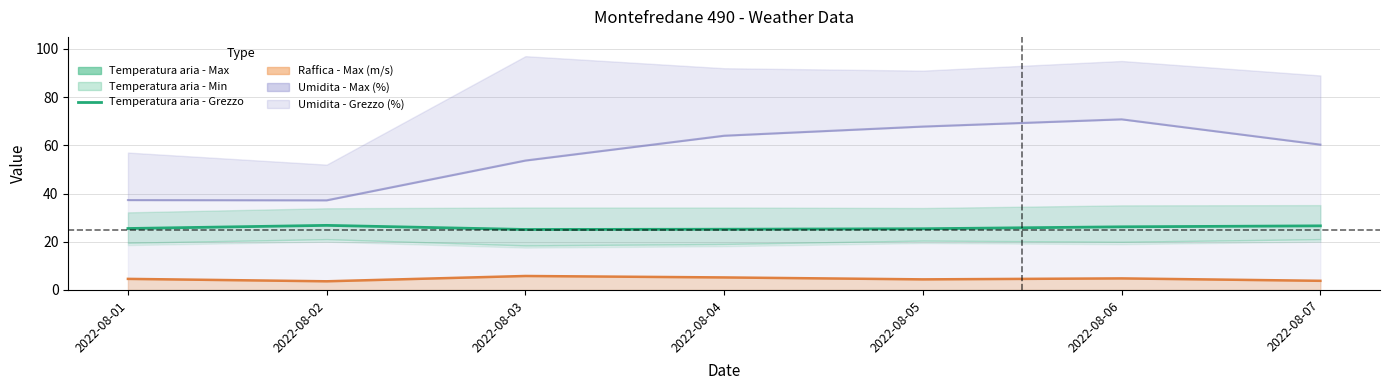

What is the sum of all values?

180.8